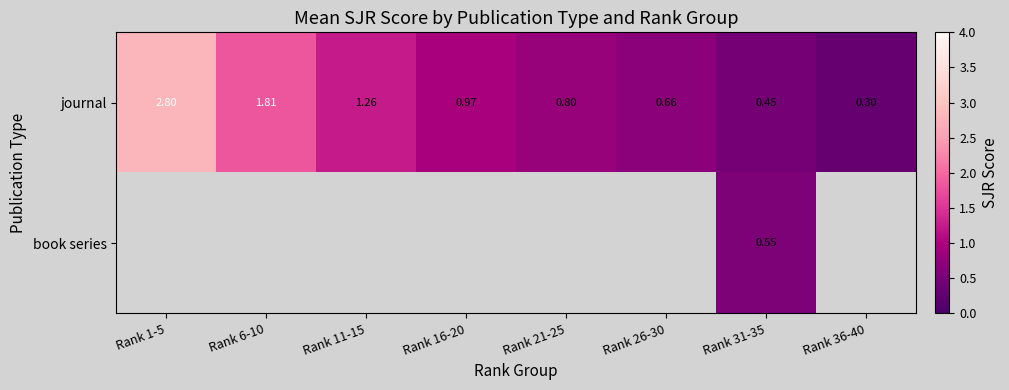

Is the value of book series at Rank 16-20 greater than the value of journal at Rank 36-40?

No